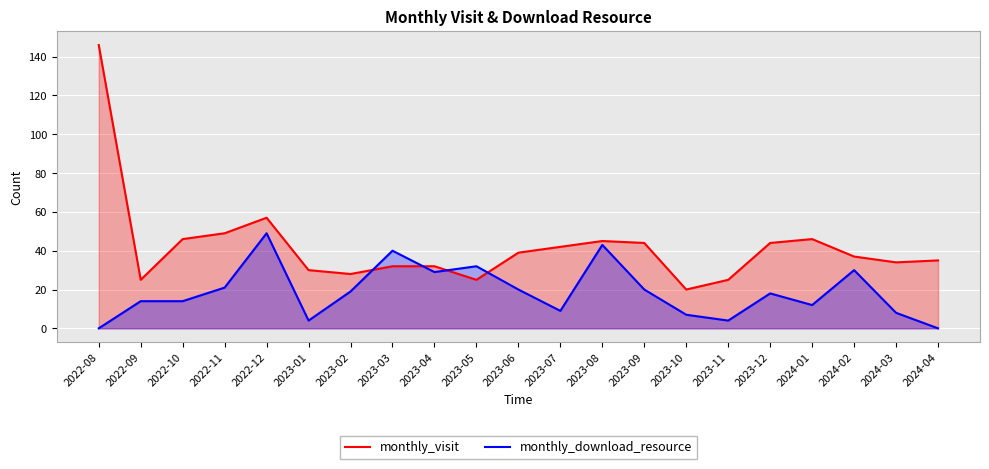

True or false: monthly_download_resource has a value of 21 at 2022-11.

True